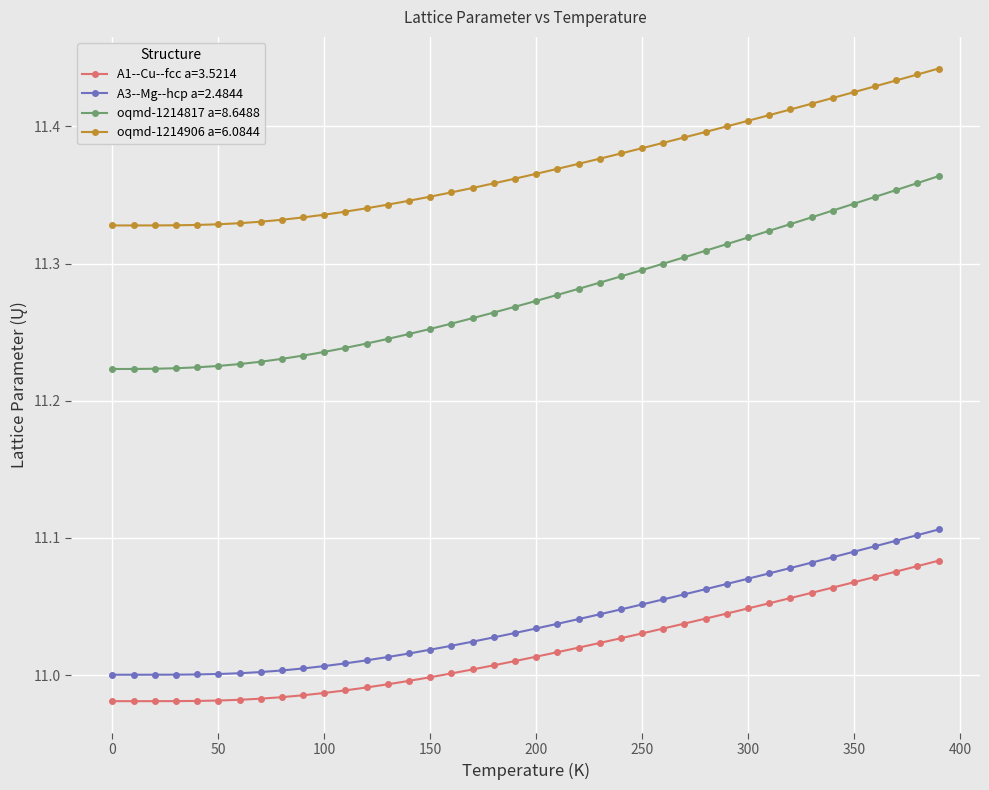

List the series in order of their peak value, lowest first.

A1--Cu--fcc a=3.5214, A3--Mg--hcp a=2.4844, oqmd-1214817 a=8.6488, oqmd-1214906 a=6.0844